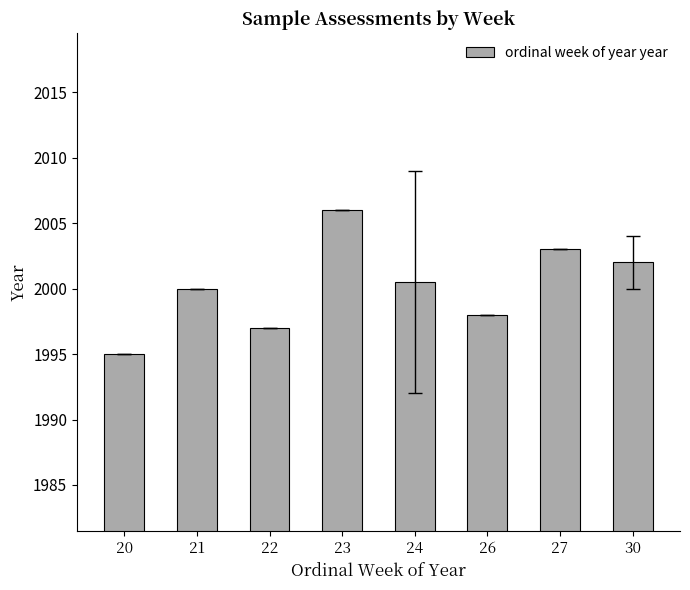

What is the value of the 3rd bar from the left?

1997.0